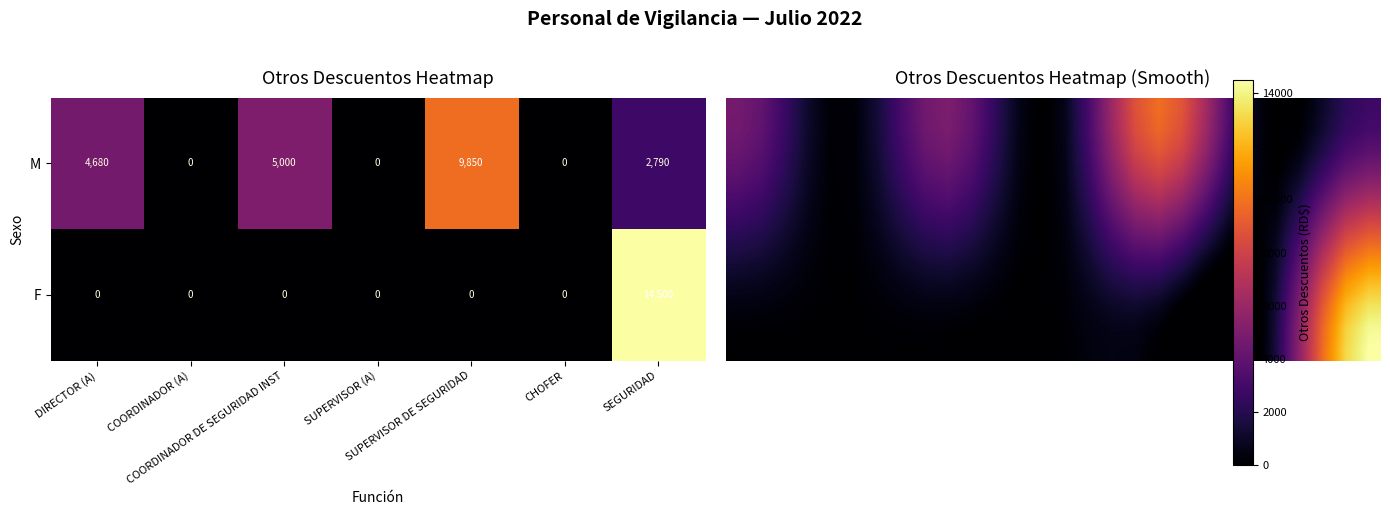

What is the highest value of the F series?

14500